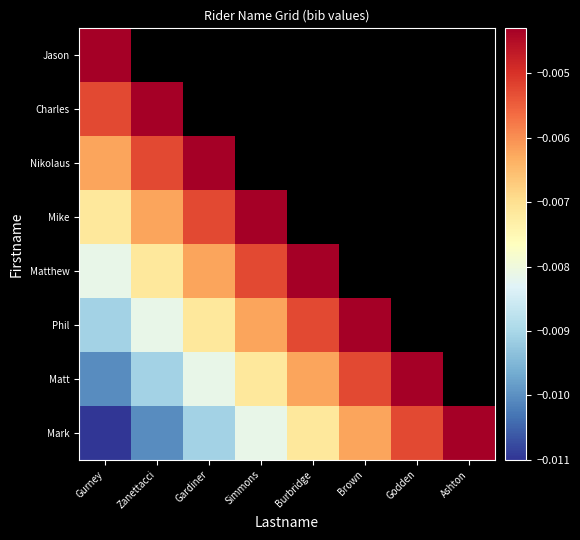

The value of Matt at Brown is -0.0. True or false?

False